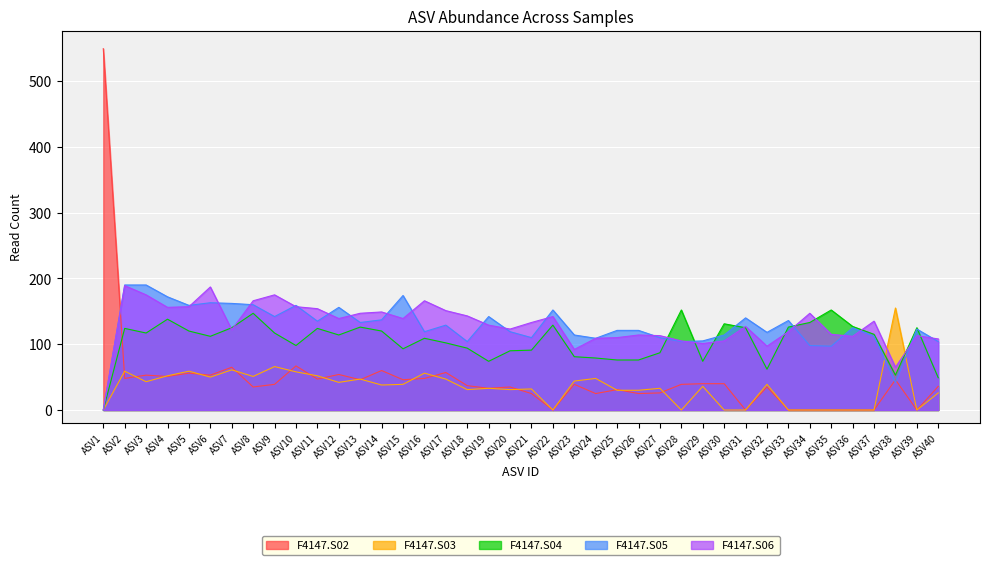

Count the number of data series in this chart.

5